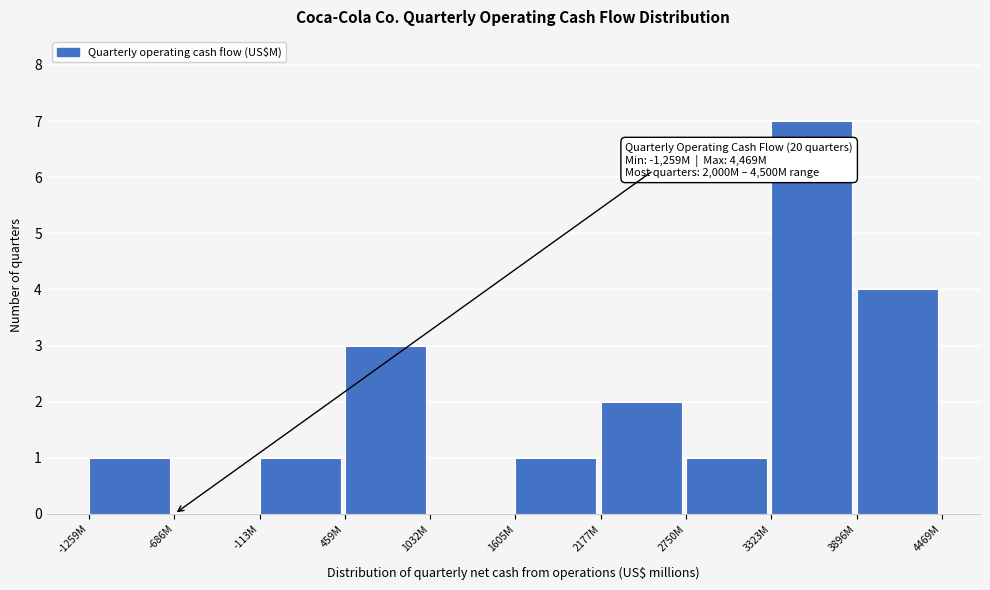

Reading left to right, what are all the values shown in this chart?

-1259M=1	-686M=0	-113M=1	459M=3	1032M=0	1605M=1	2177M=2	2750M=1	3323M=7	3896M=4